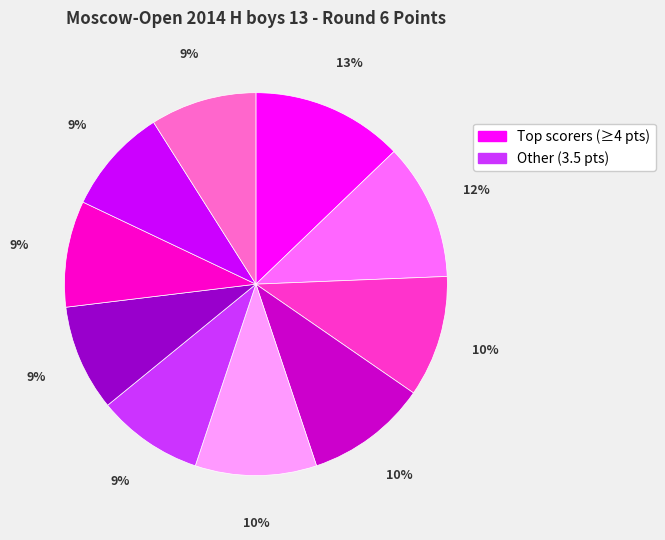

Is there any slice that represents more than half of the pie?

No